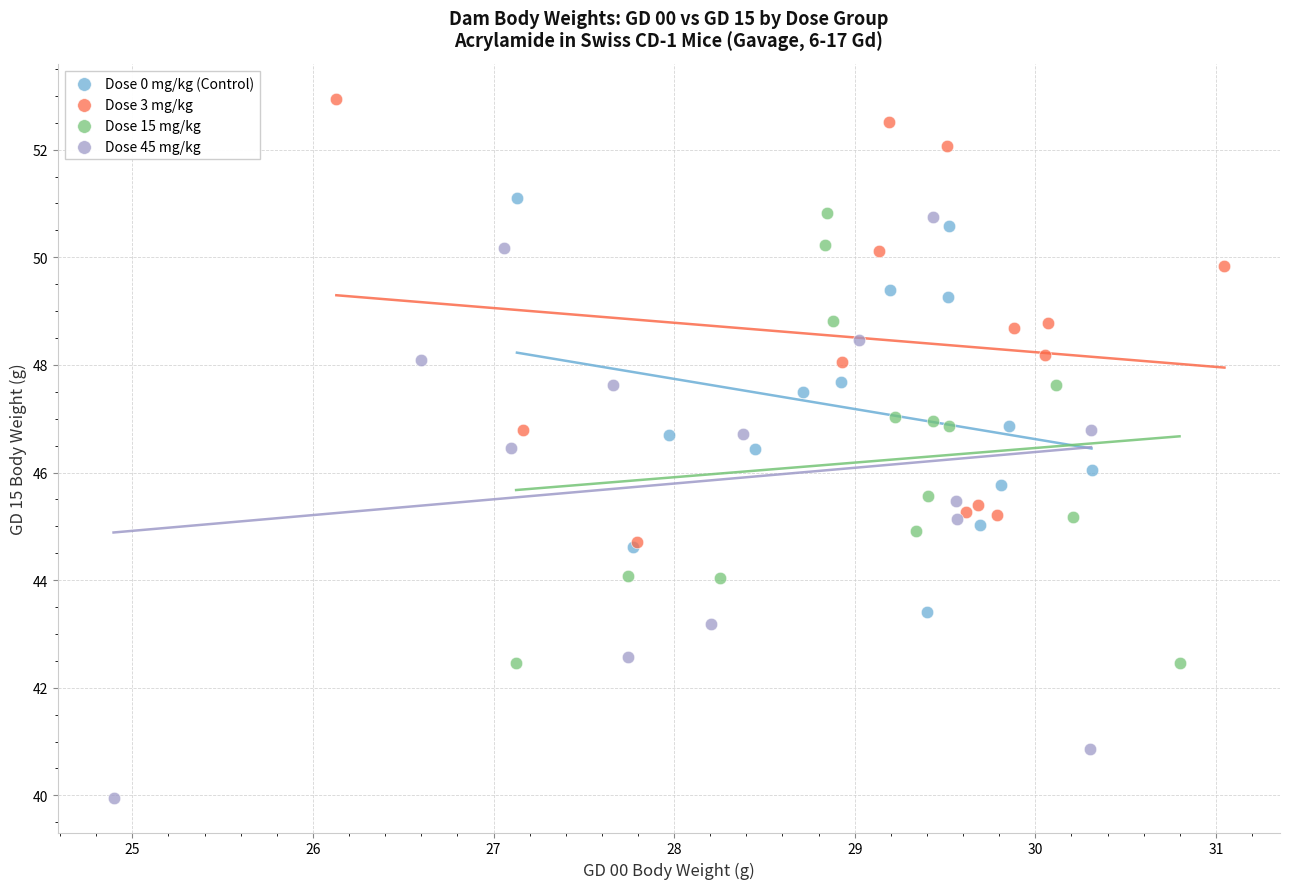

Which series reaches the minimum Y coordinate?

Dose 45 mg/kg